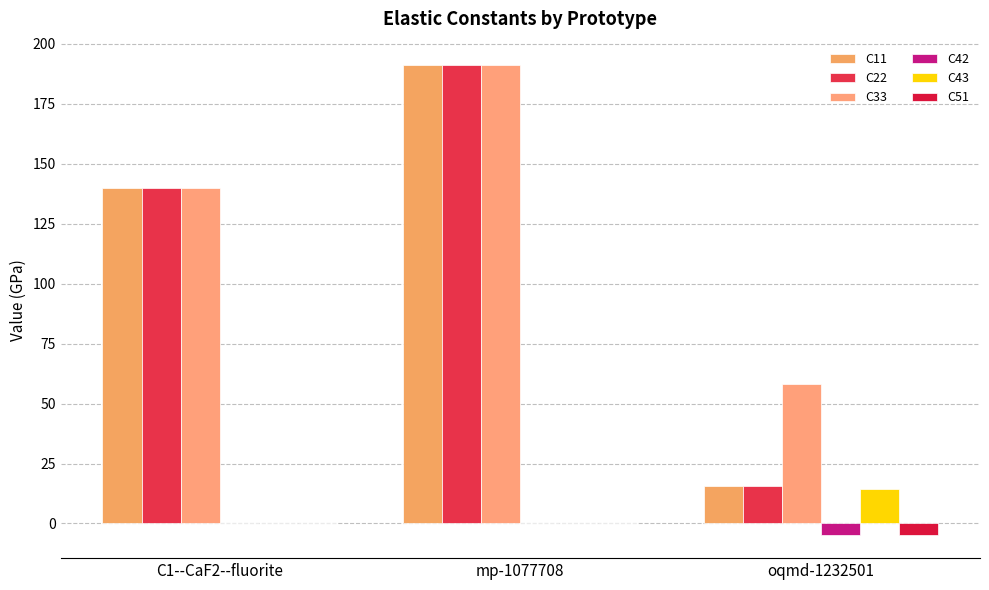

Are the bars grouped side by side (vs. stacked)?

Yes